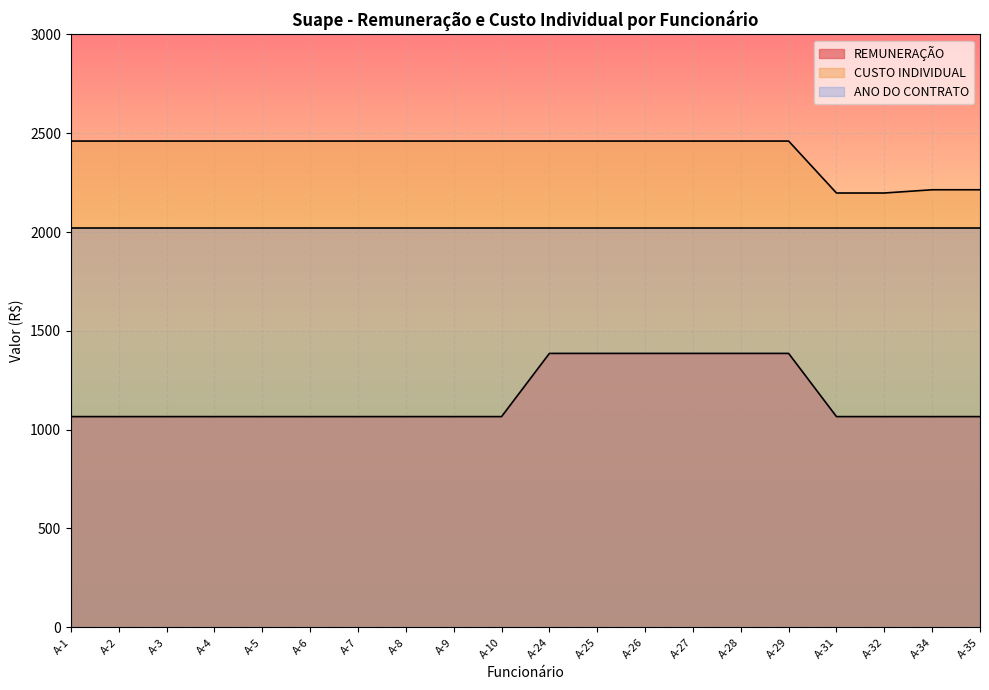

What is the difference between the REMUNERAÇÃO values at A-3 and A-27?

319.8